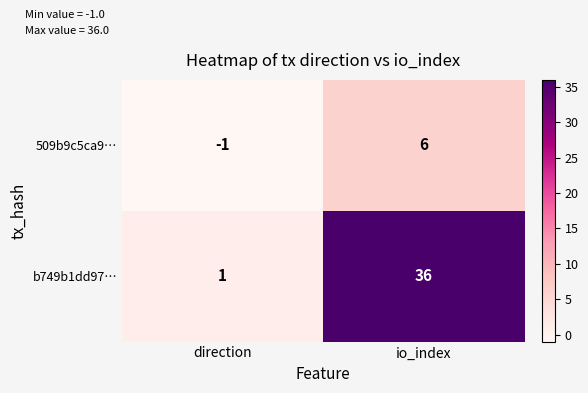

Reading left to right, transcribe all the data shown in this chart.

509b9c5ca9…: -1	6
b749b1dd97…: 1	36